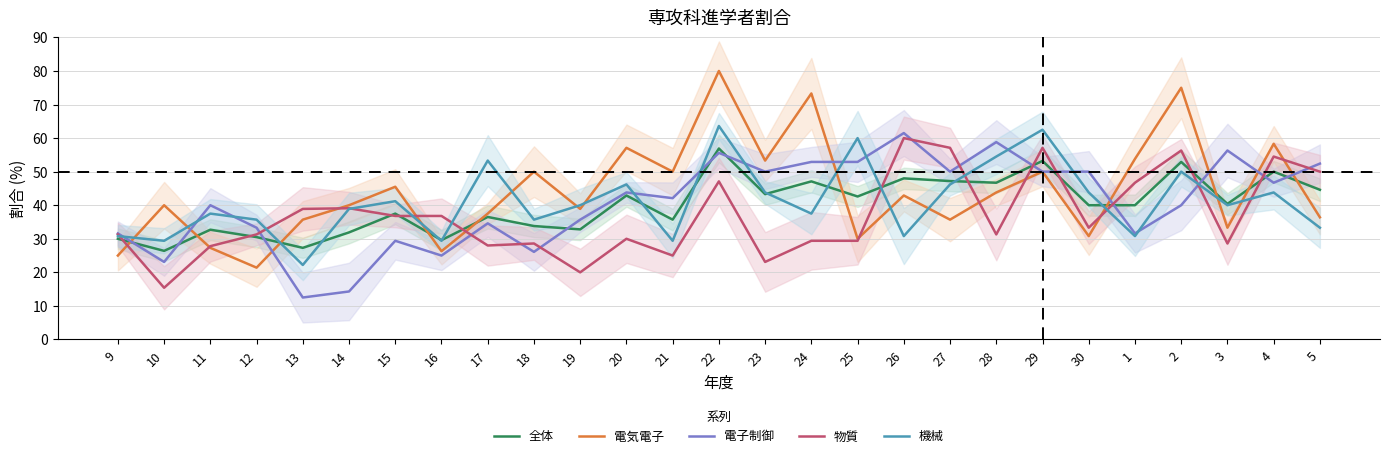

How many data points in 電子制御 are above 42?

14